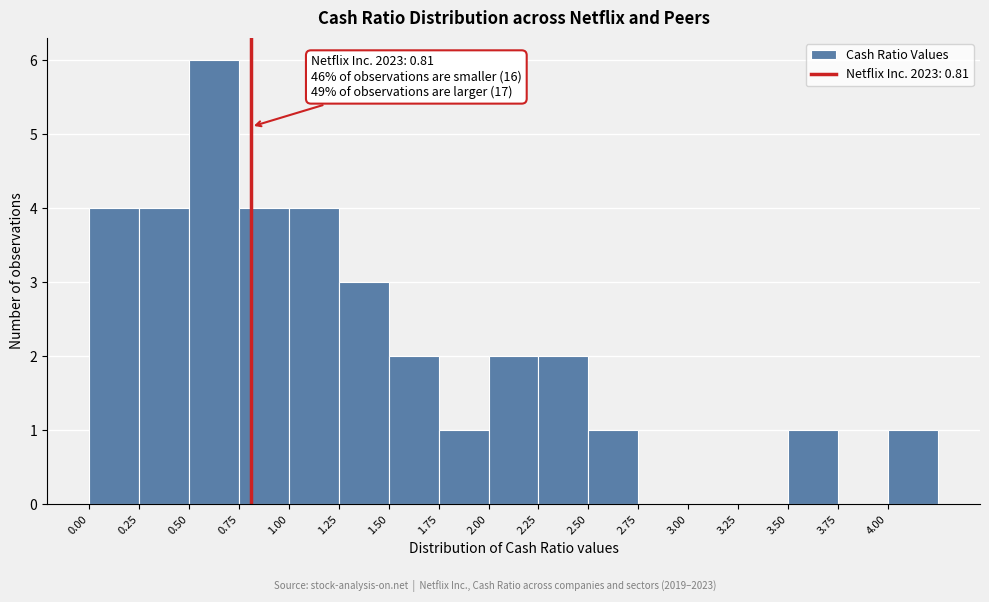

Which range on the x-axis has the tallest bar?

0.50 to 0.75